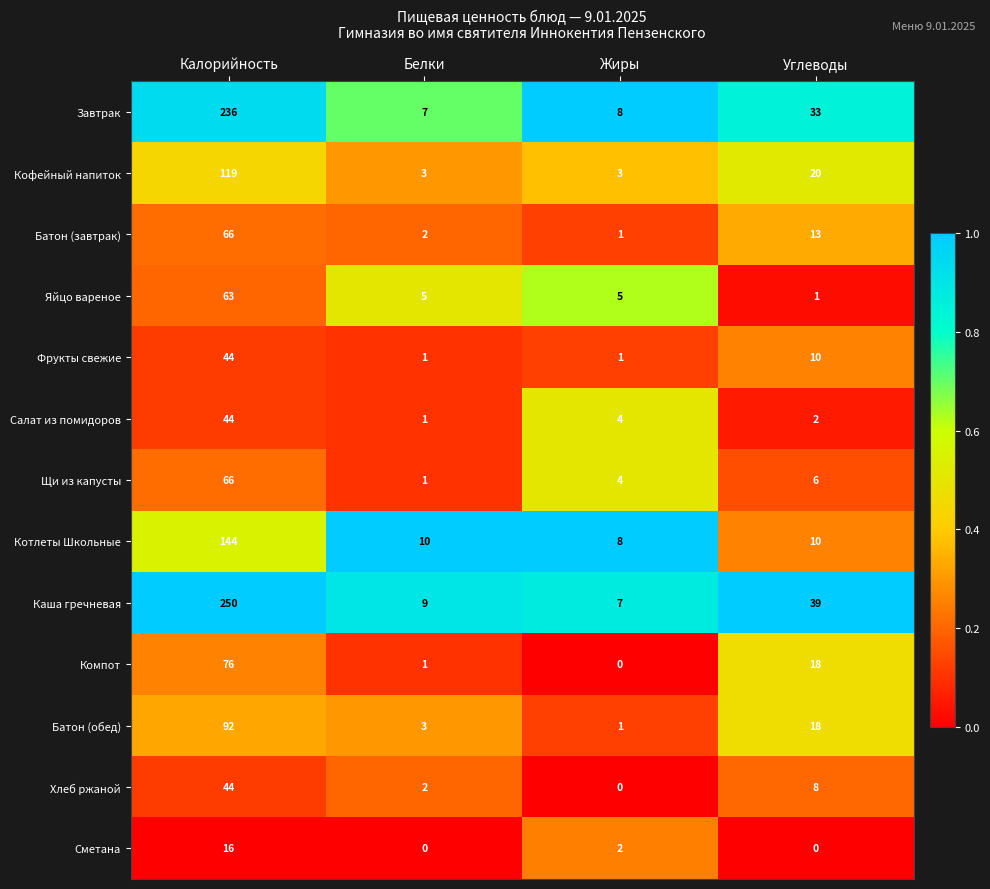

What is the average value of the Щи из капусты series?

19